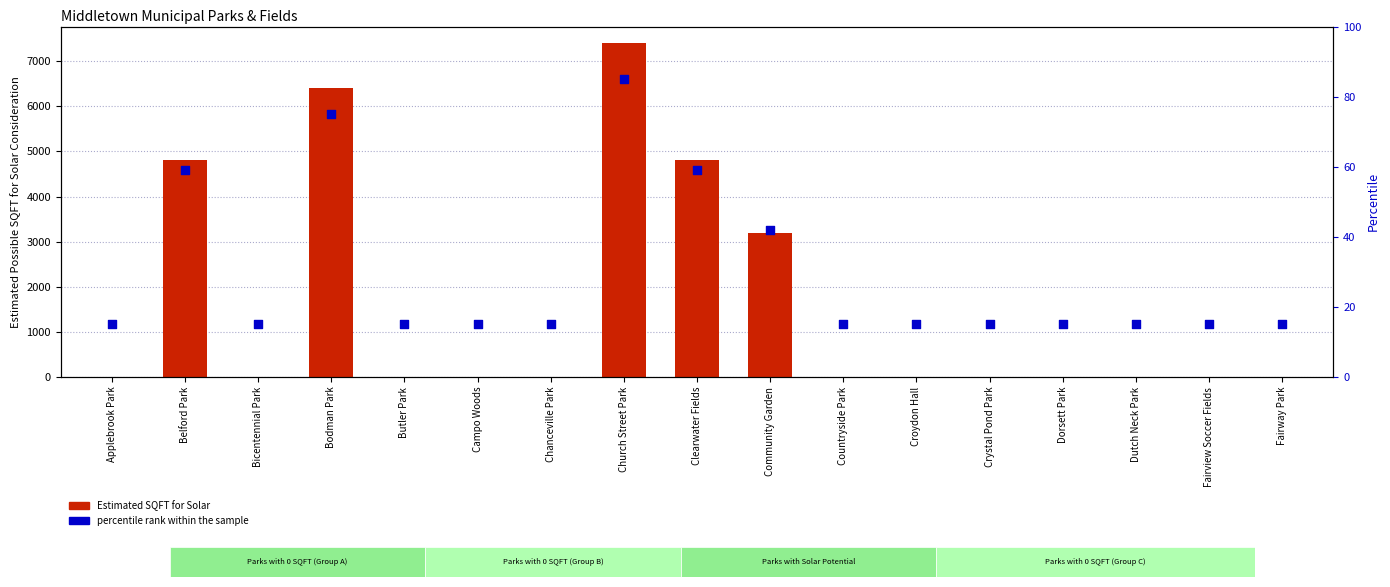

Which series has the largest Y range (max minus min)?

Estimated SQFT for Solar